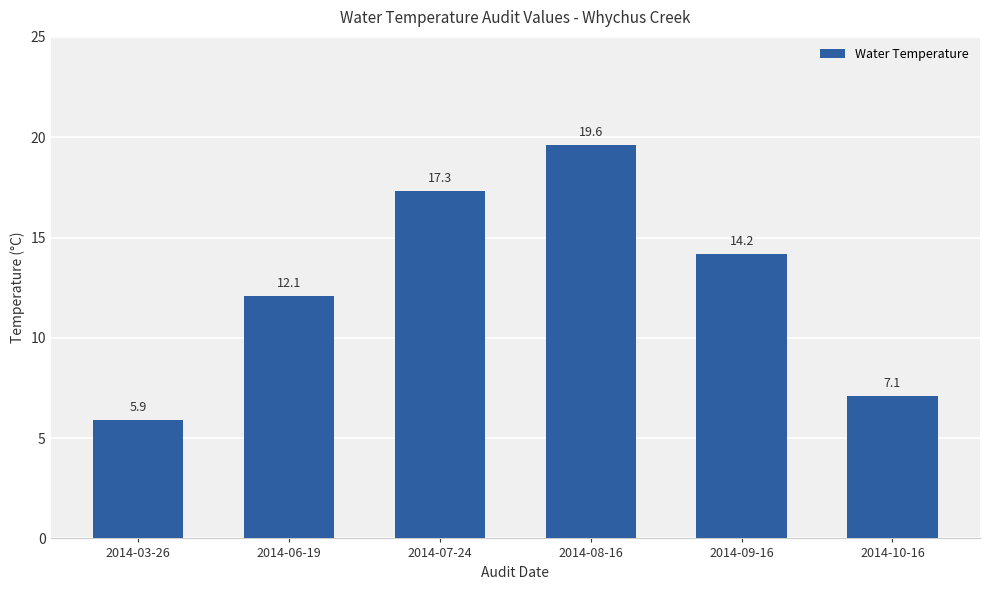

Rank the categories by value from lowest to highest.

2014-03-26, 2014-10-16, 2014-06-19, 2014-09-16, 2014-07-24, 2014-08-16